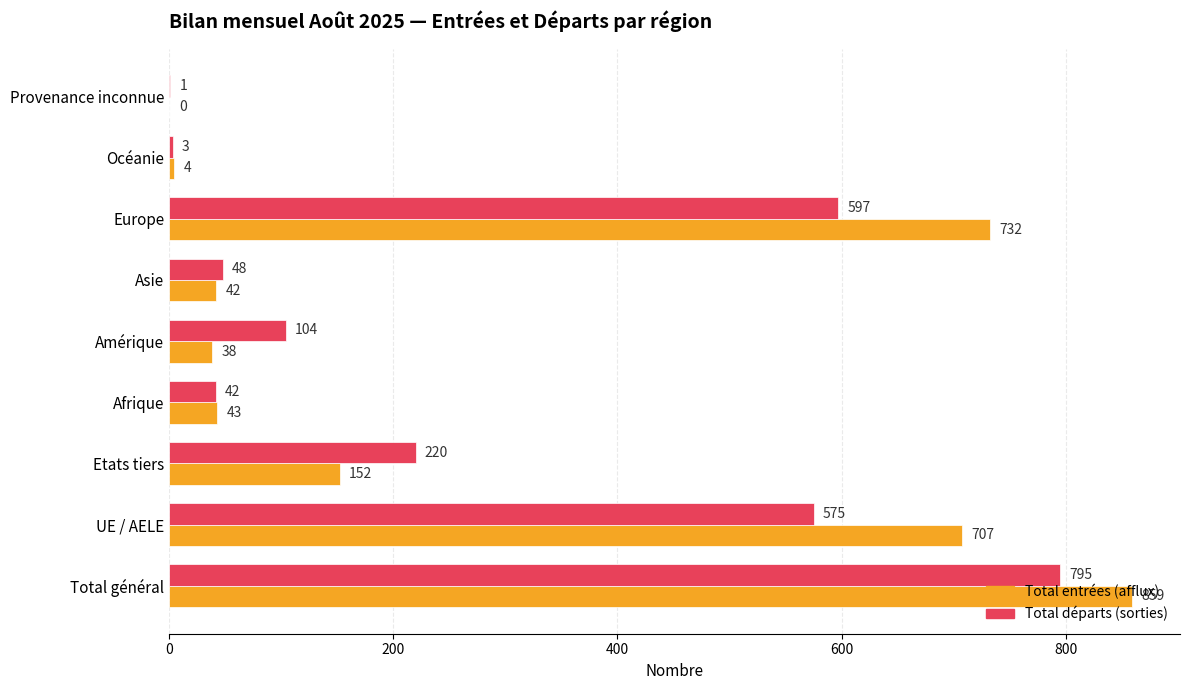

At which category does the chart reach its peak across all series?

Total général